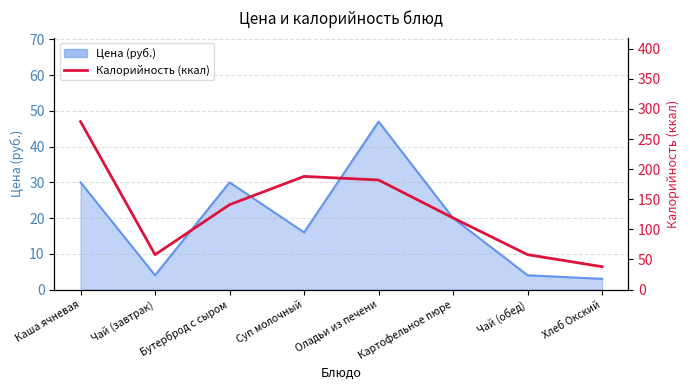

What is the difference between the values at Бутерброд с сыром and Картофельное пюре?

22